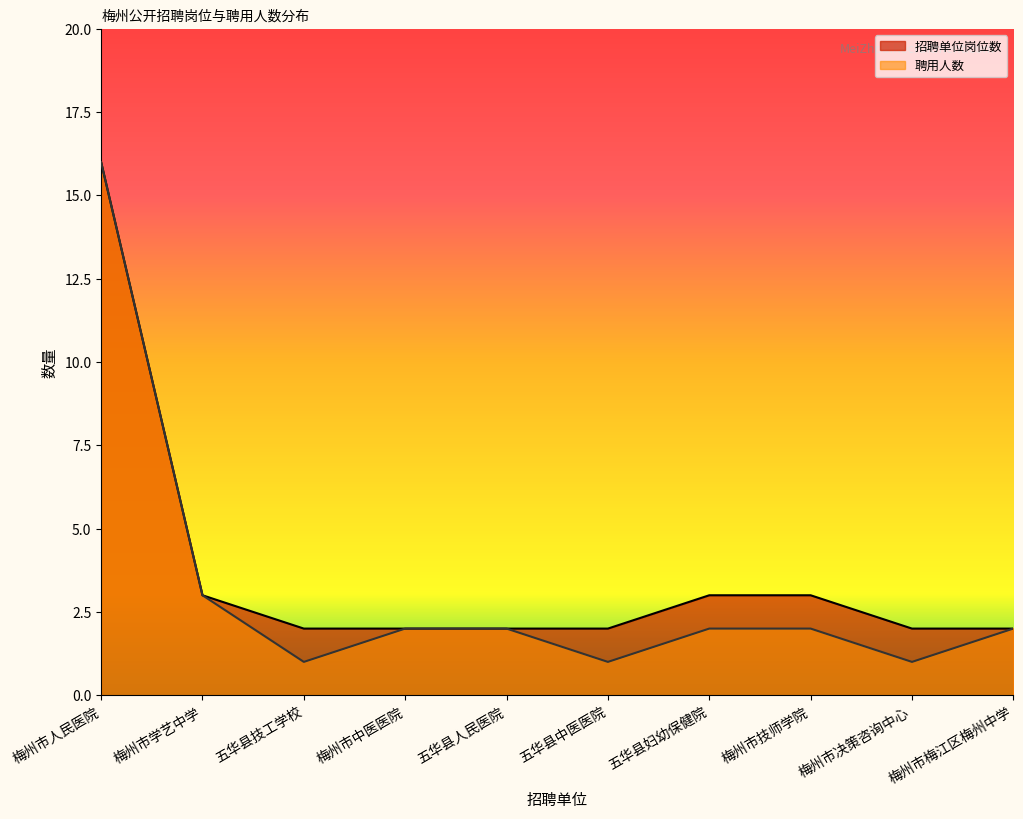

At how many categories does at least one series exceed 8?

1